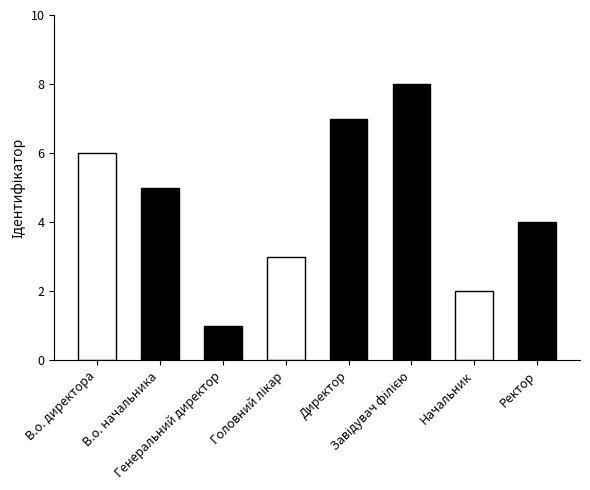

What is the value of the 7th bar from the left?

2